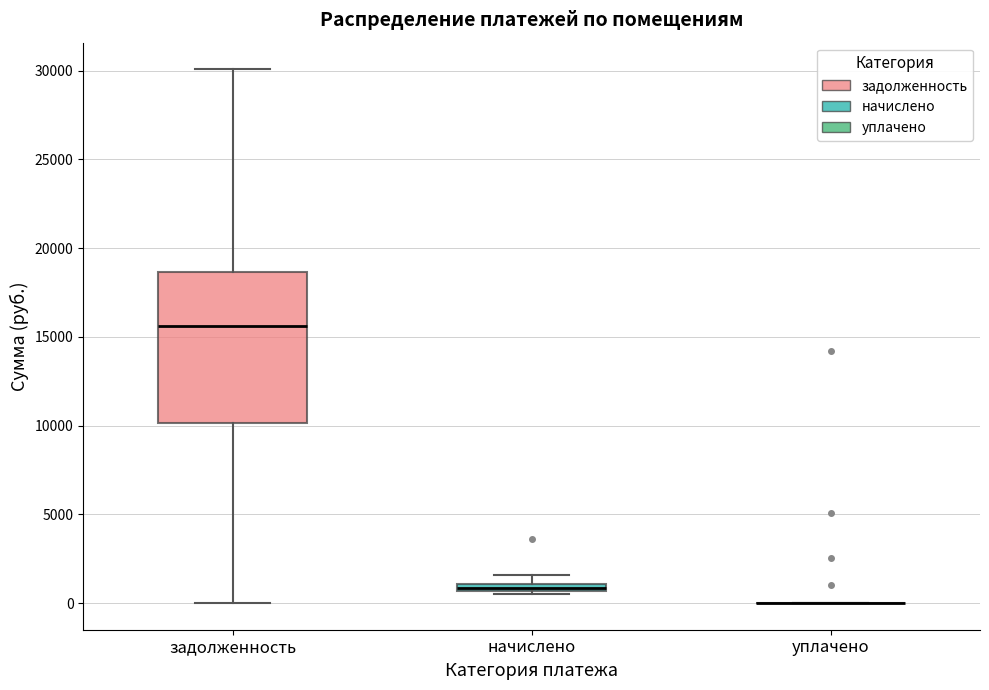

Where does the upper whisker of the box for задолженность end on the y-axis? The values are not printed on the chart, so give them approximately, as read against the axis.

30000